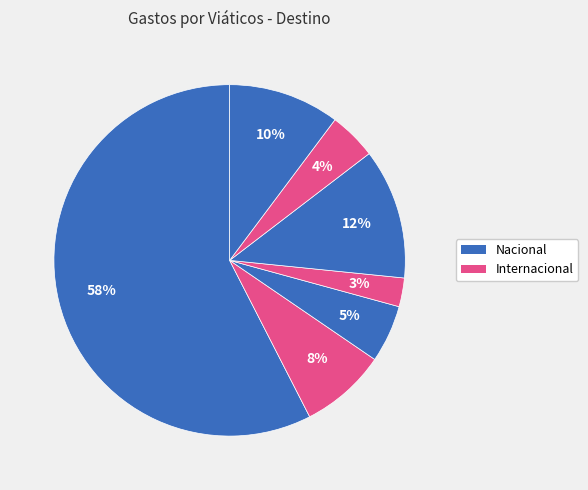

Count the number of slices in the pie.

7